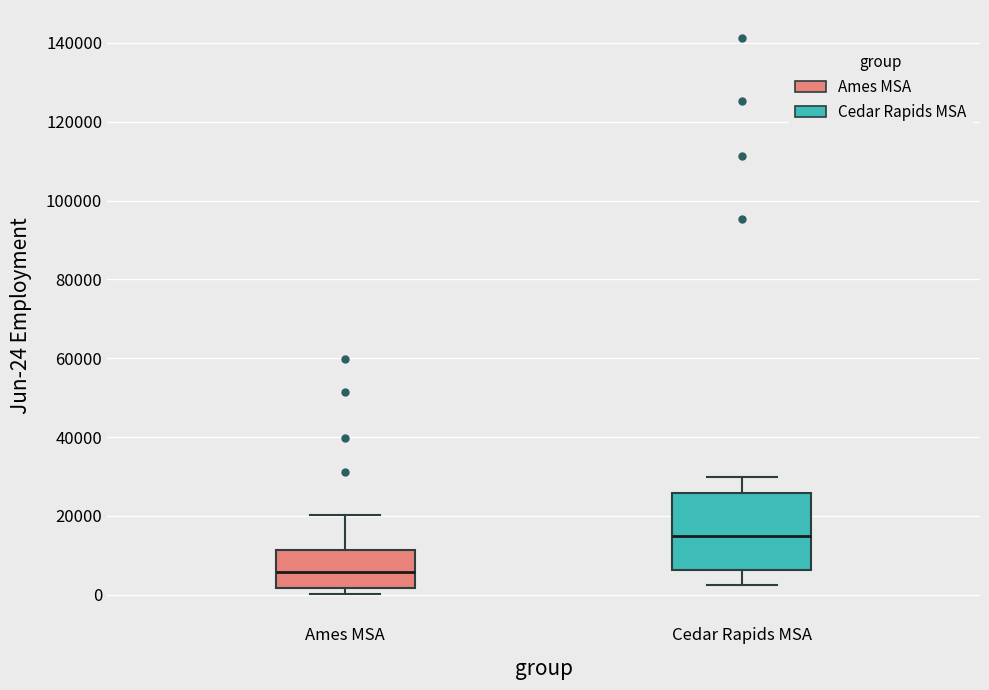

Where is the upper edge of the box for Ames MSA on the y-axis? The values are not printed on the chart, so give them approximately, as read against the axis.

12000